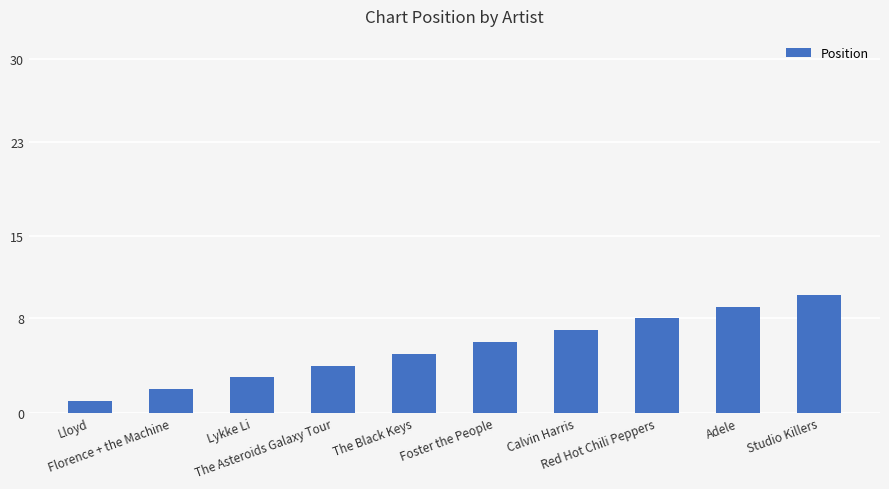

What is the smallest value displayed?

1